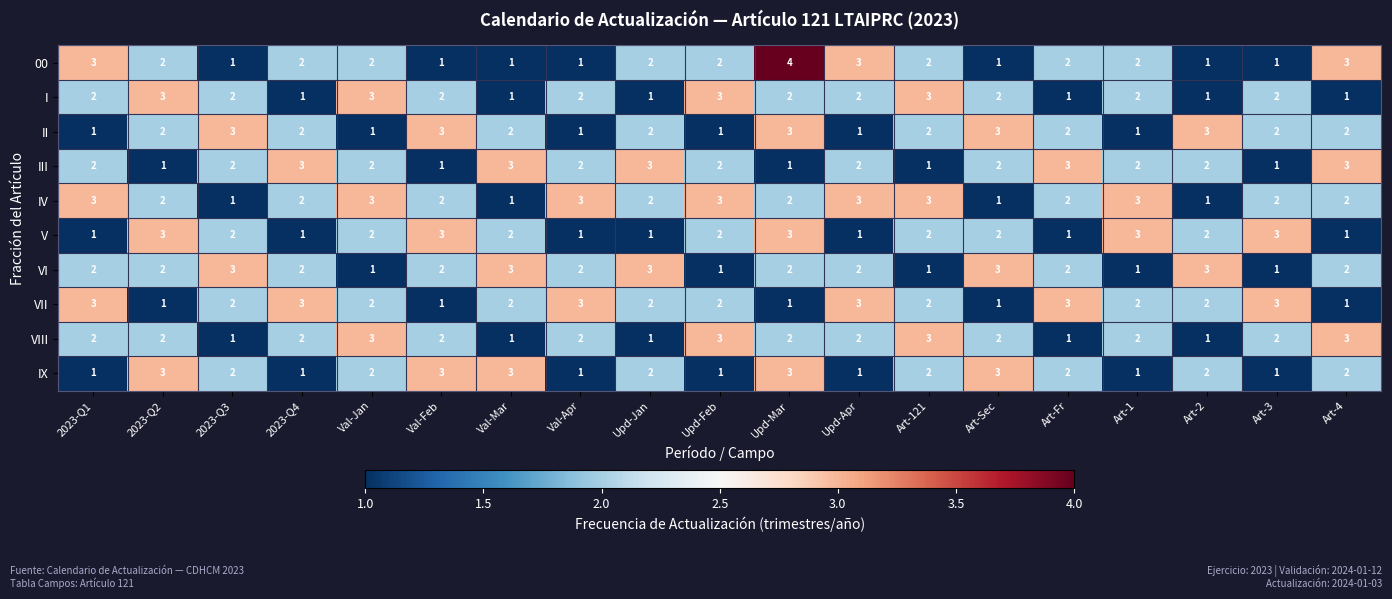

How many distinct data groups are displayed?

10